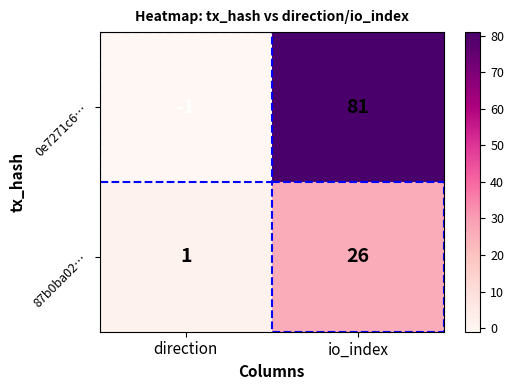

Is it true that 0e7271c6… equals -1 at direction?

True